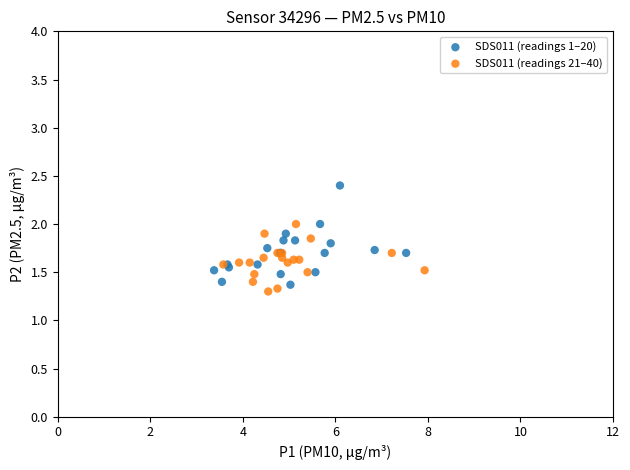

Which series contains the highest Y value?

SDS011 (readings 1–20)